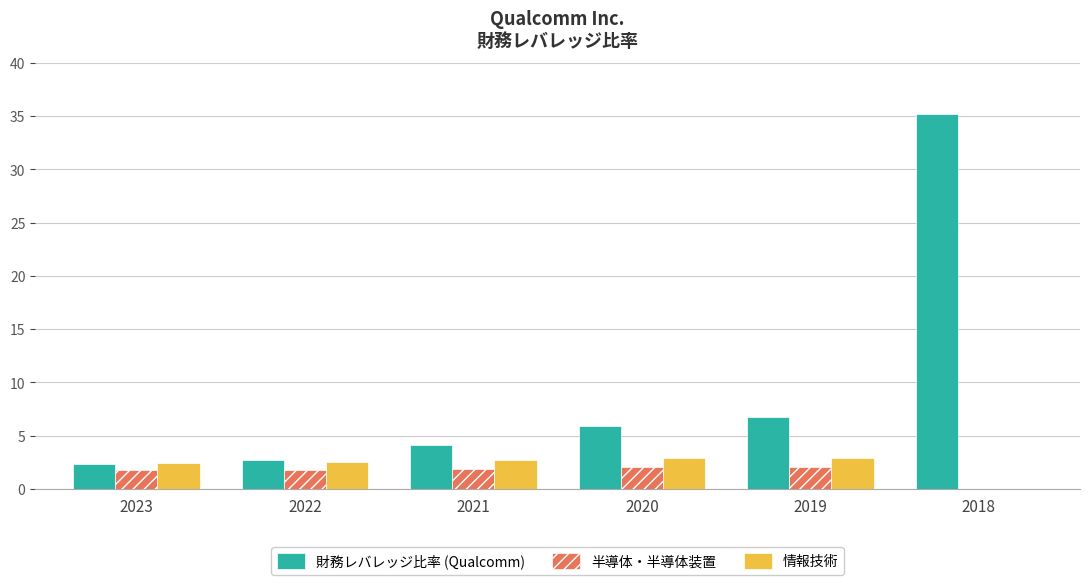

Between 2019 and 2018, which series saw the biggest shift?

財務レバレッジ比率 (Qualcomm)